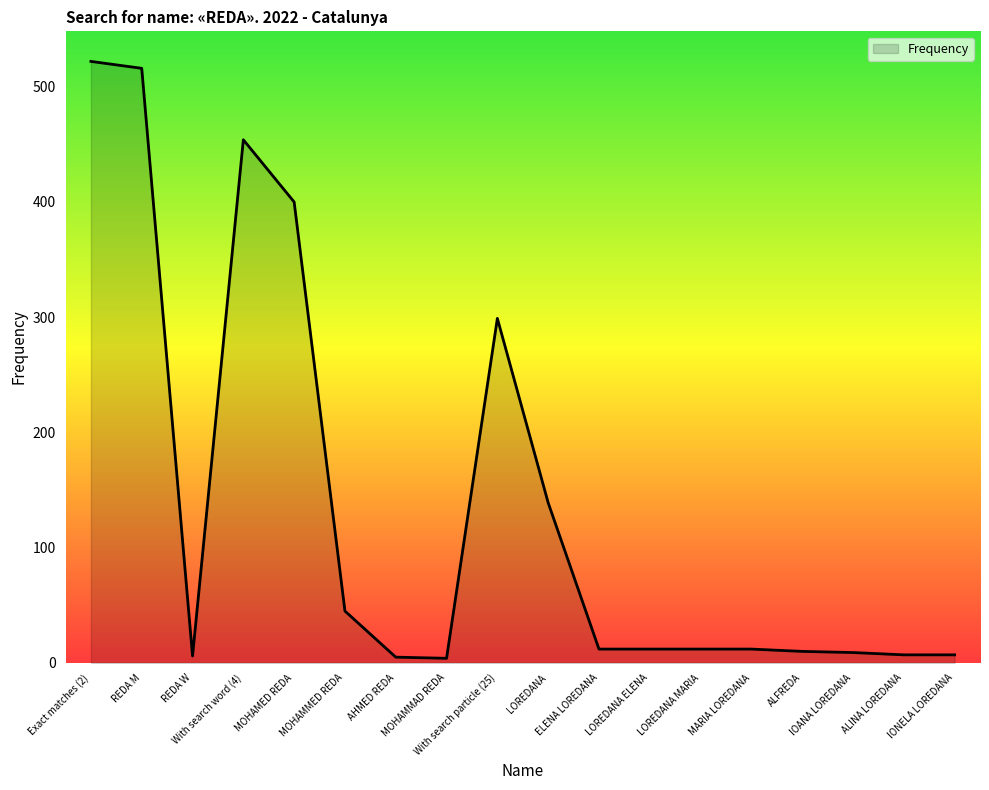

Between With search particle (25) and MOHAMMAD REDA, which is larger?

With search particle (25)